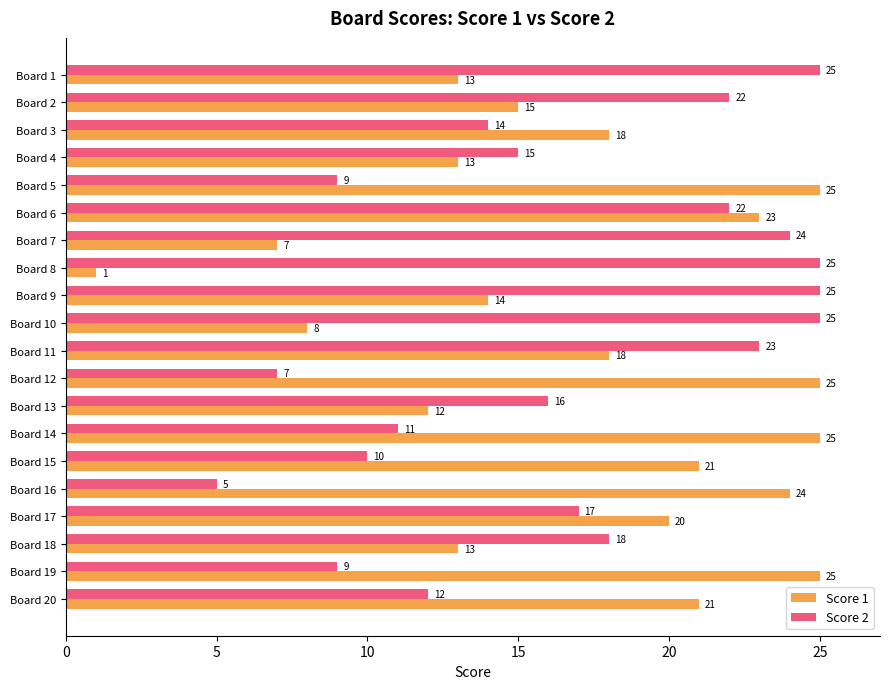

Which series has the largest range (max minus min)?

Score 1